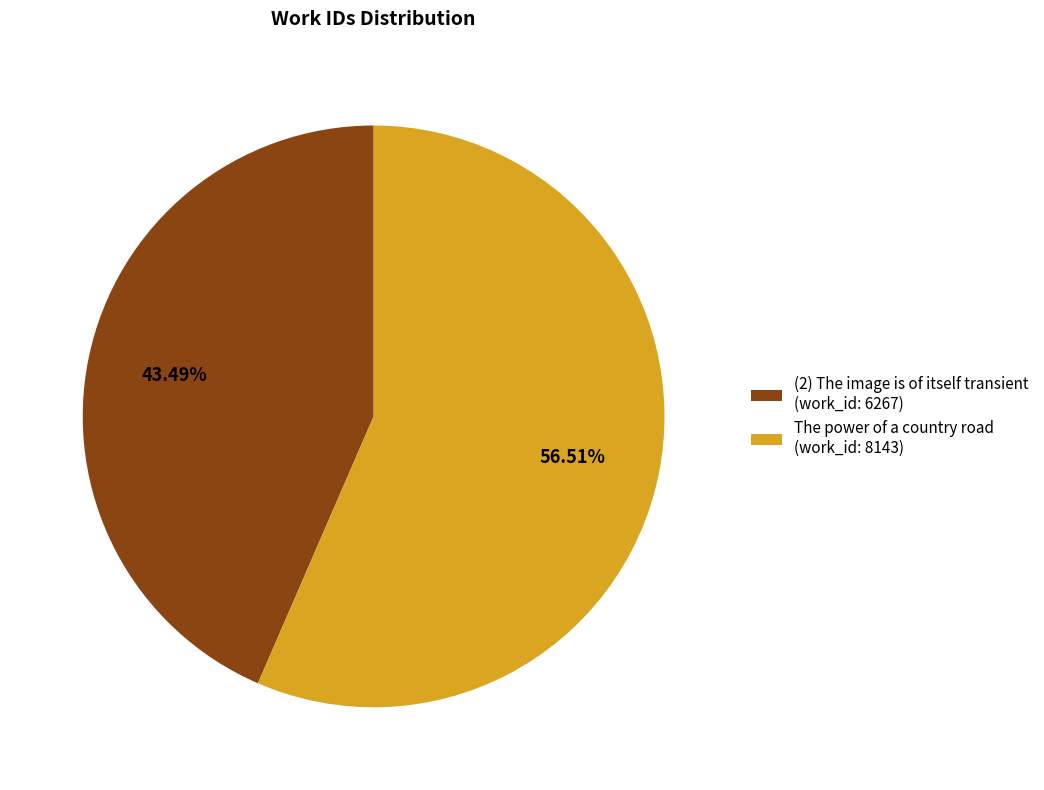

To the nearest percent, what is the average slice percentage?

50%